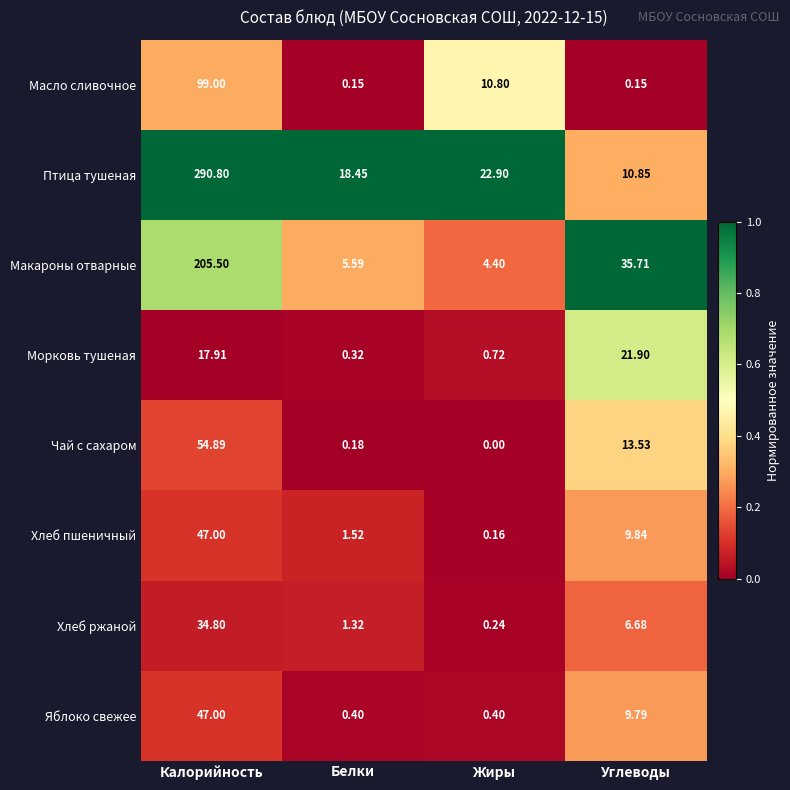

At Углеводы, list the series in order from smallest to largest.

Масло сливочное, Хлеб ржаной, Яблоко свежее, Хлеб пшеничный, Птица тушеная, Чай с сахаром, Морковь тушеная, Макароны отварные